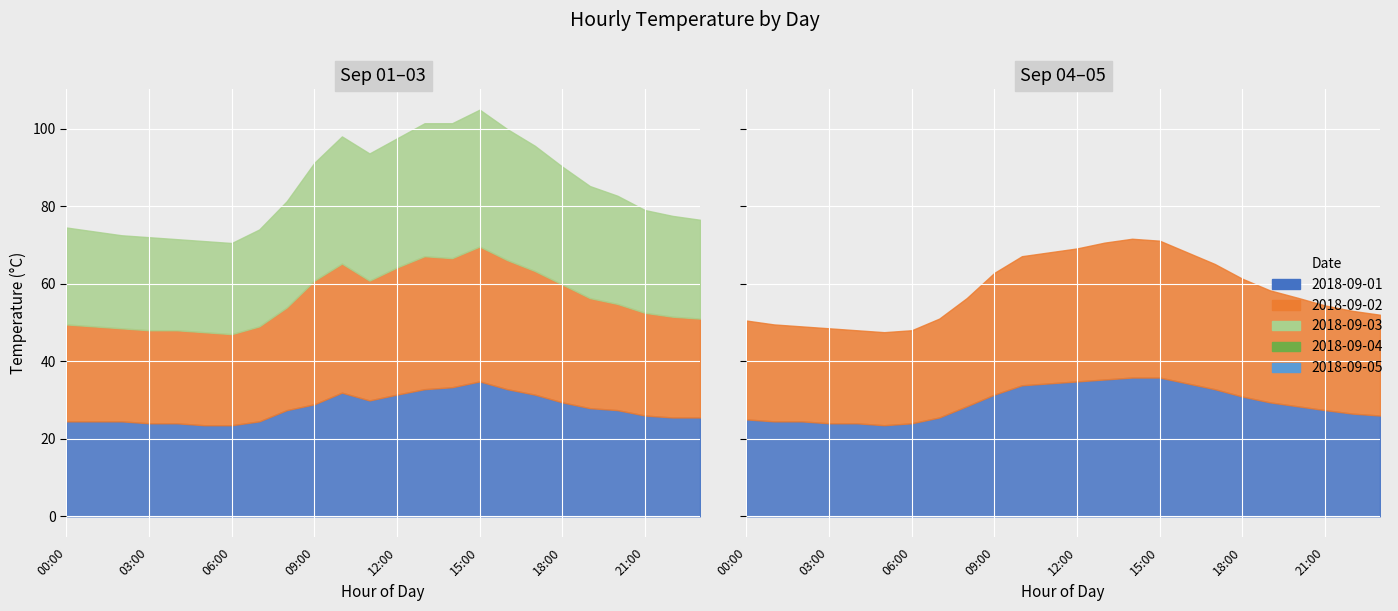

What is the spread (max minus min) of values at 21:00?

1.4